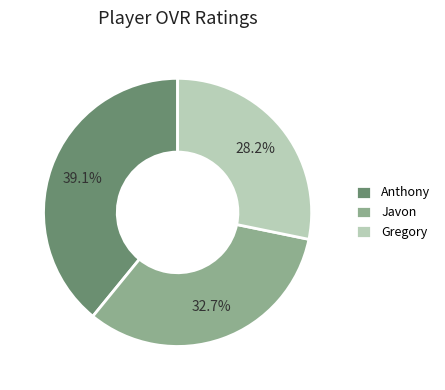

Which has a higher value, Javon or Gregory?

Javon